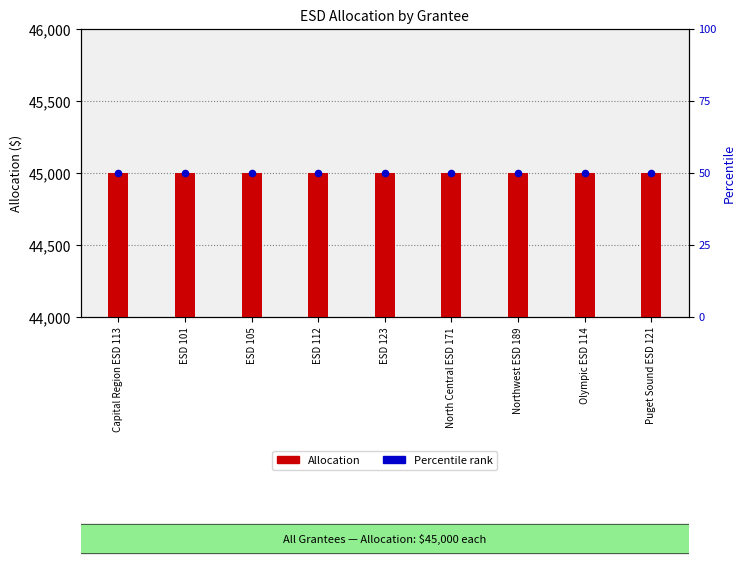

Is the value of Percentile rank at ESD 105 greater than the value of Allocation at North Central ESD 171?

No